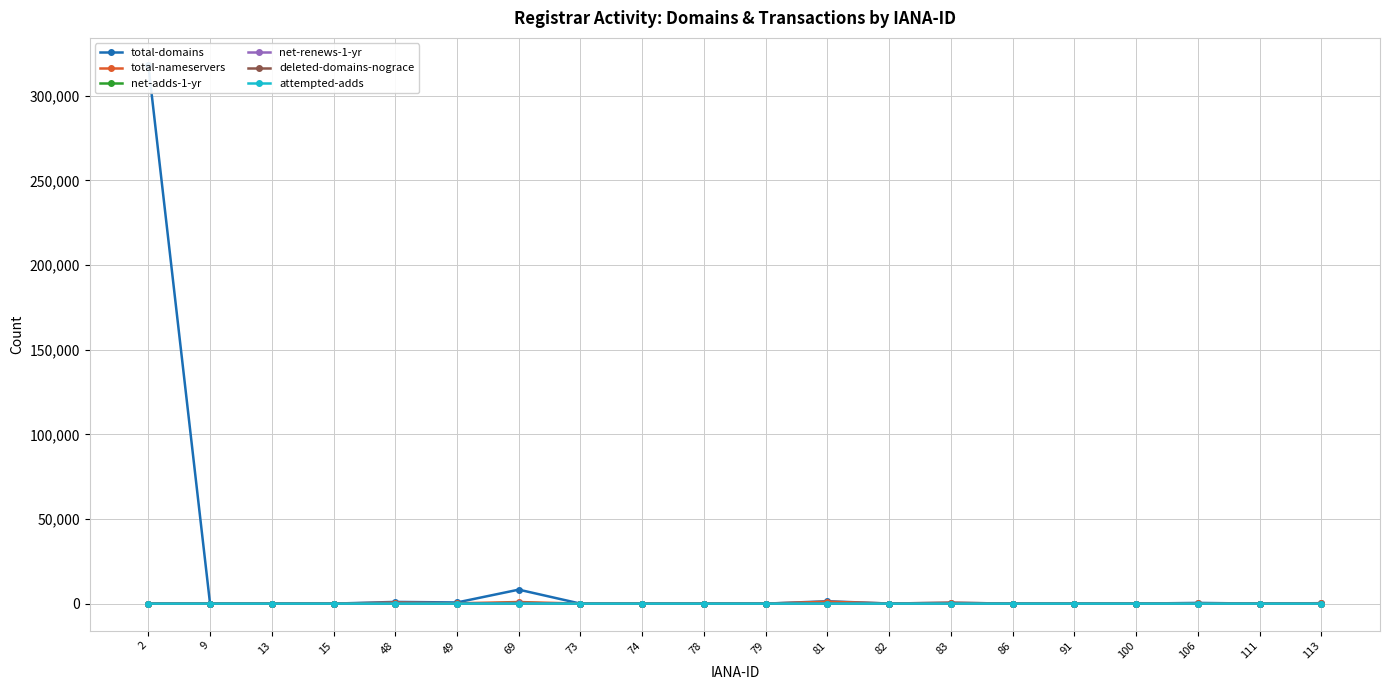

Which category has the lowest value across all series?

13